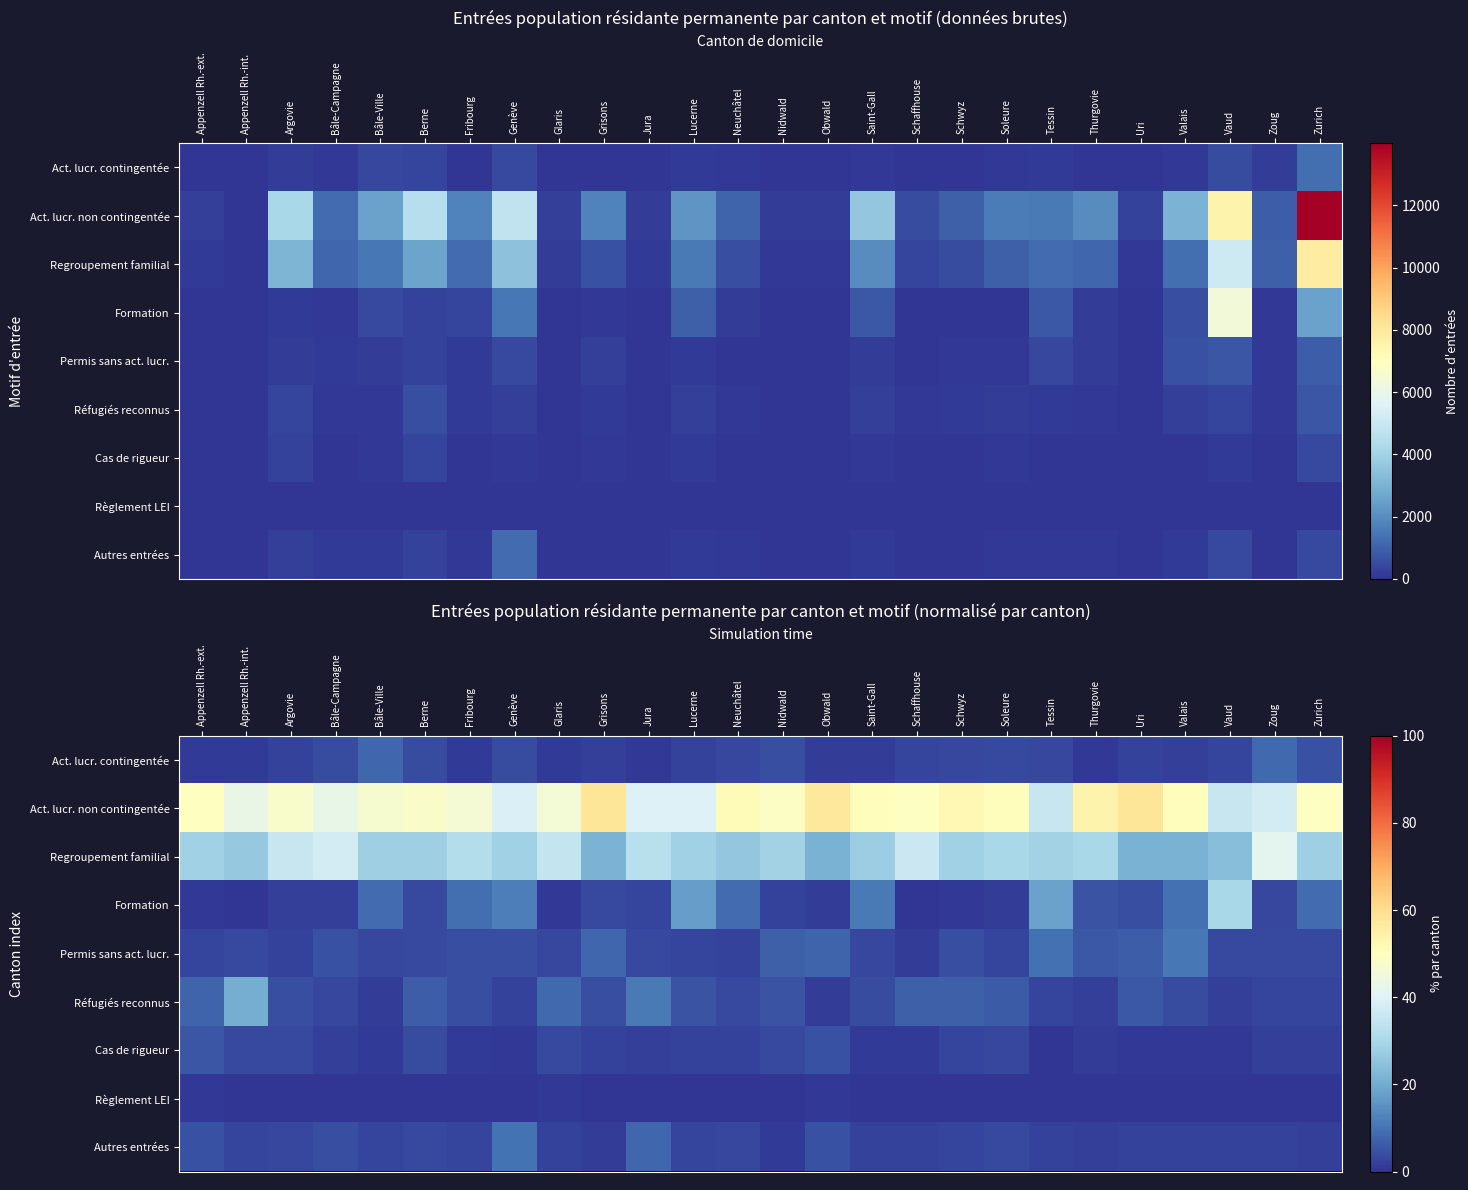

Which category has the highest value across all series?

Uri